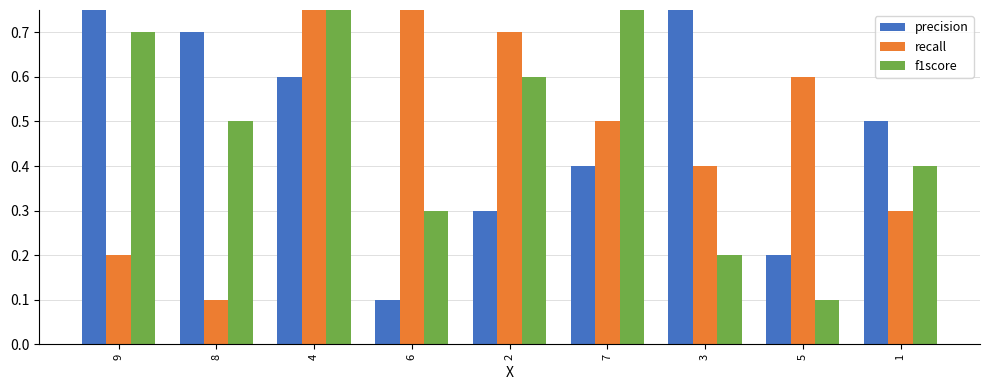

Which series has the largest range (max minus min)?

precision